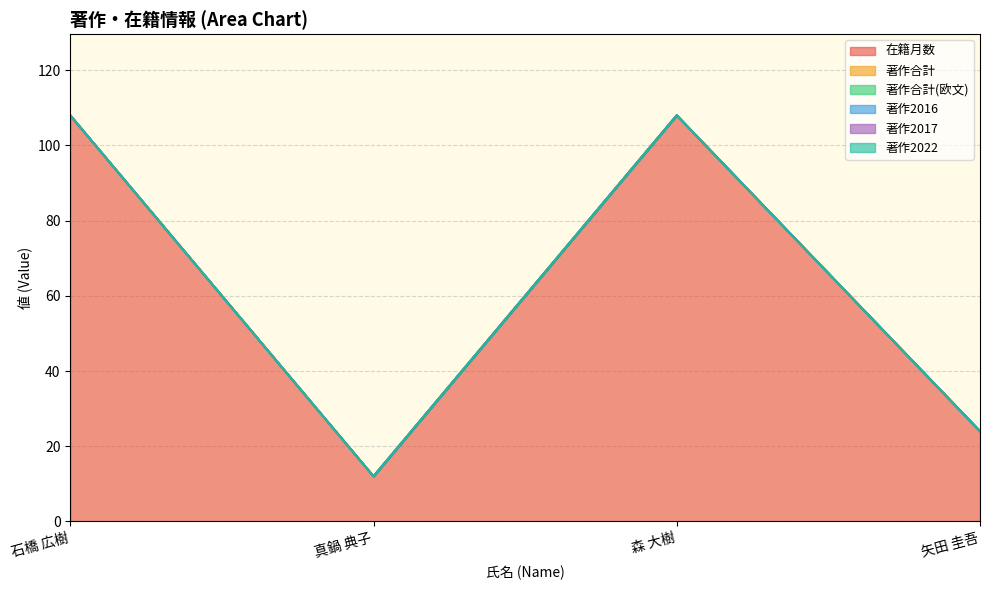

Reading left to right, extract all data points from this chart.

在籍月数: 108	12	108	24
著作合計: 0	0	0	0
著作合計(欧文): 0	0	0	0
著作2016: 0	0	0	0
著作2017: 0	0	0	0
著作2022: 0	0	0	0